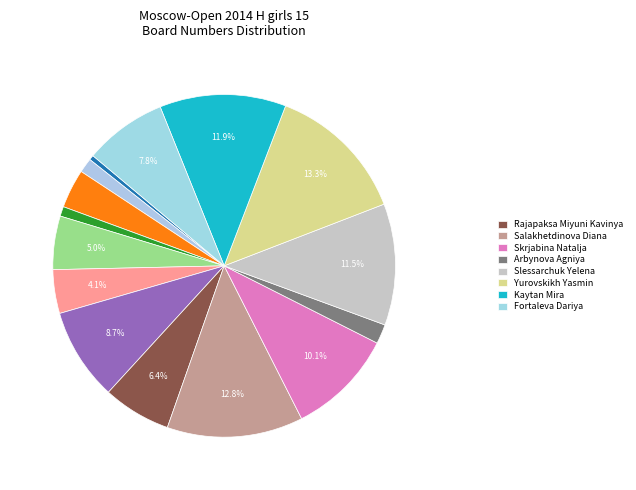

To the nearest percent, what is the average slice percentage?

7%